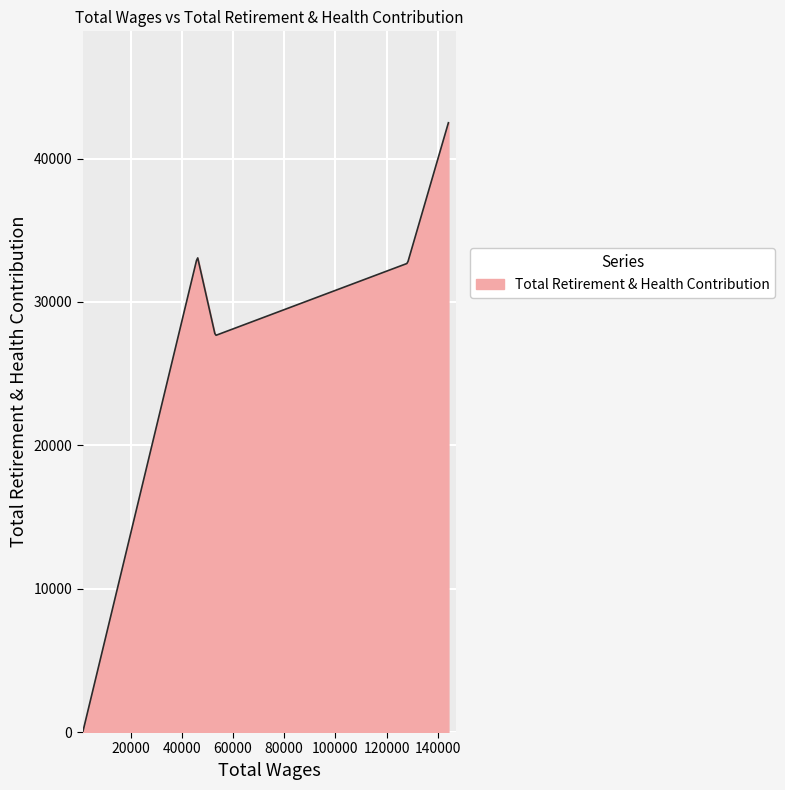

What is the greatest value displayed?

42495.0